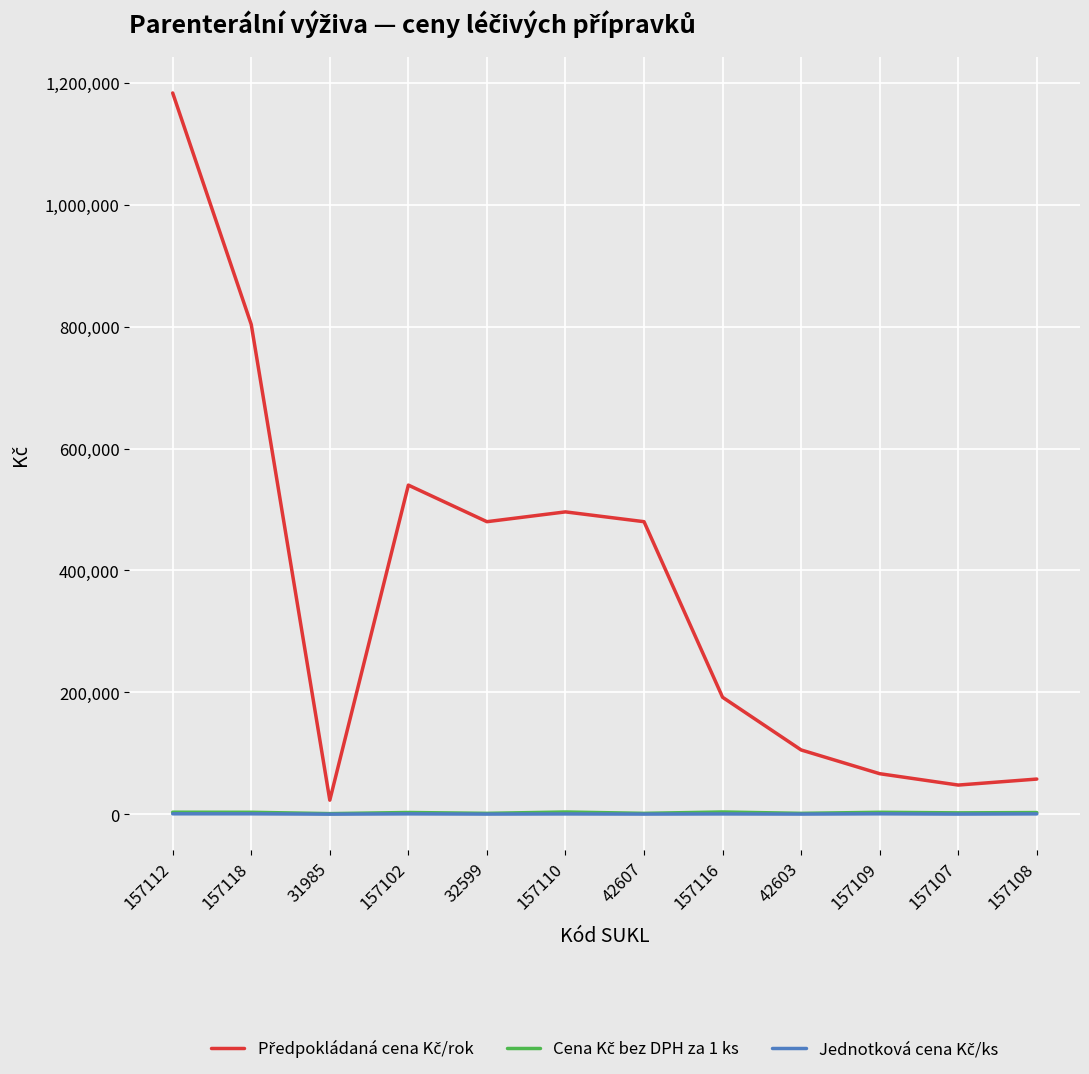

At which category is the sum across all series the highest?

157112